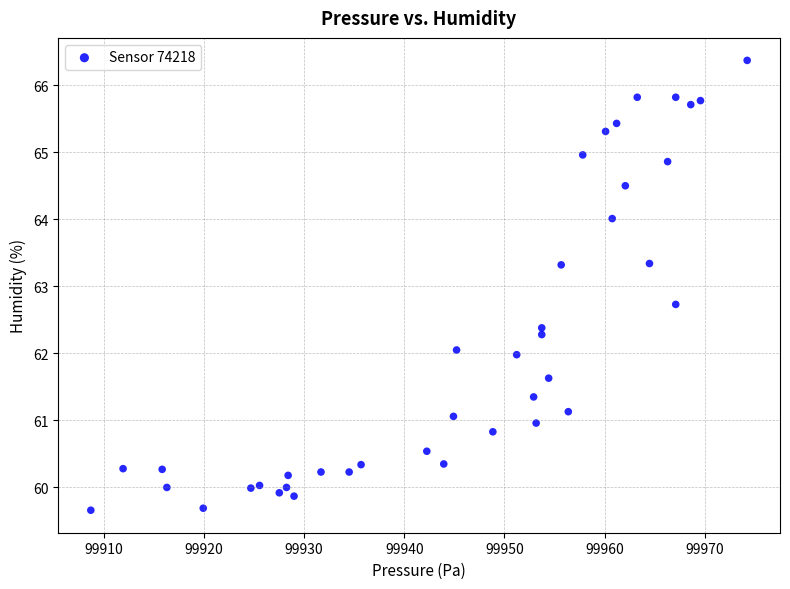

What is the range of X values (max minus min)?

65.5